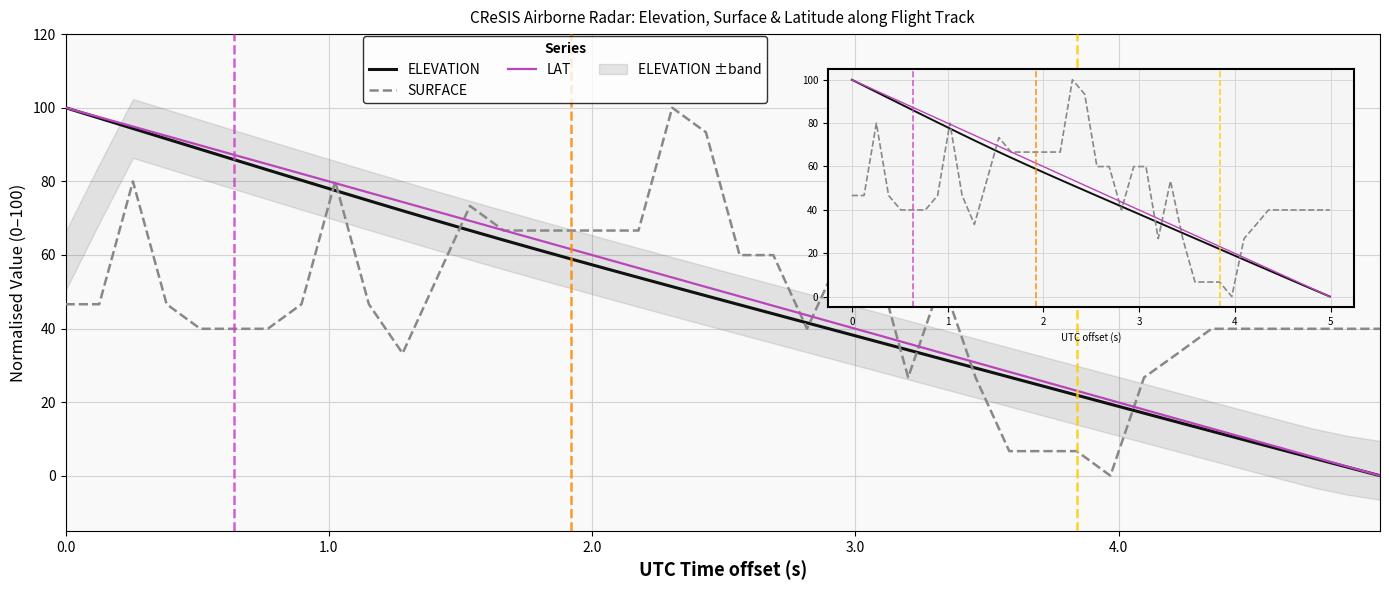

How many lines are shown in the chart?

3